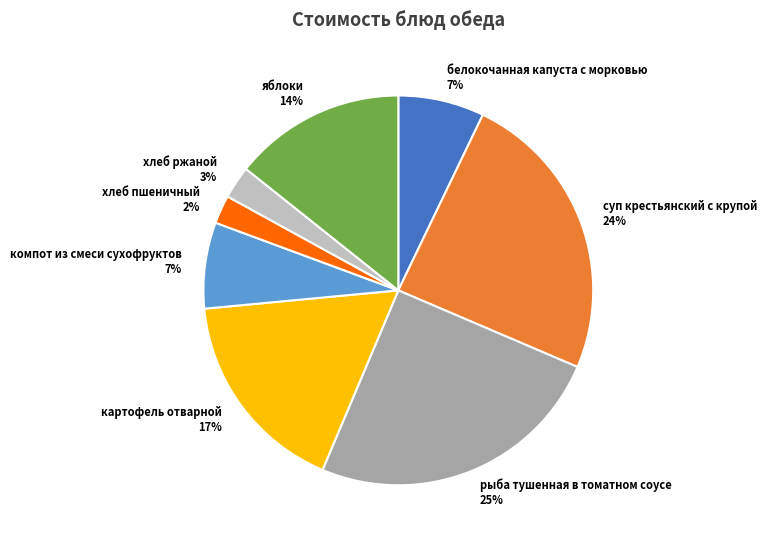

Is there any slice that represents more than half of the pie?

No